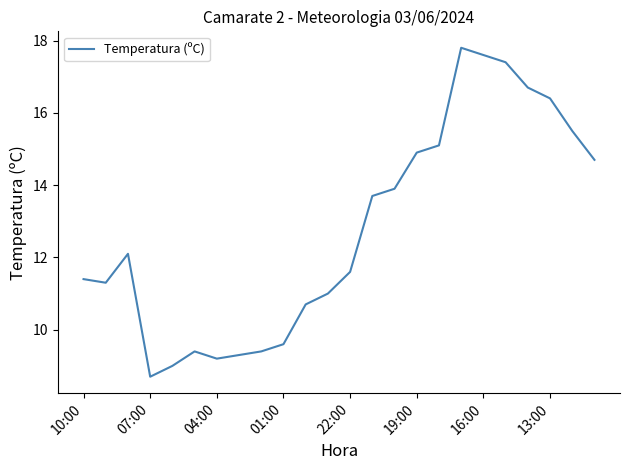

What is the smallest value displayed?

8.7